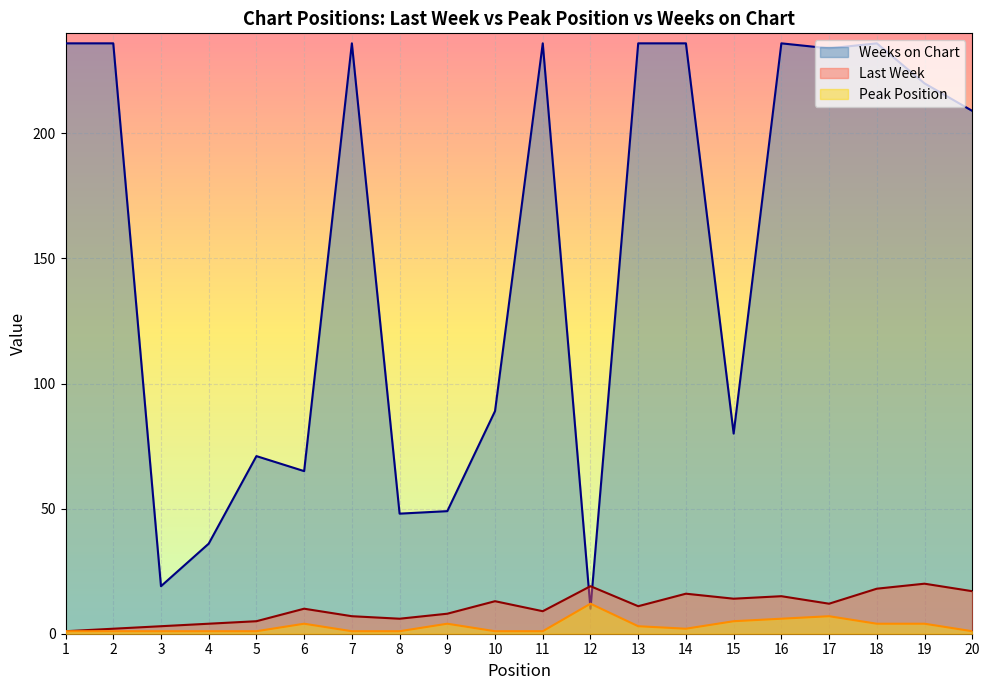

What is the total value across all series at 19?

244